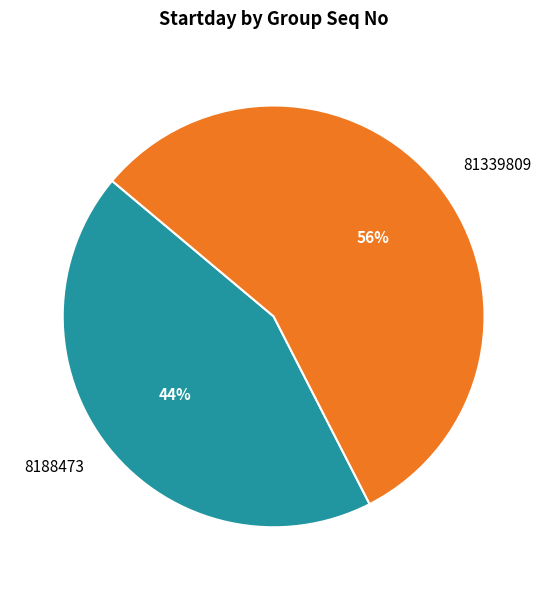

Combined, do 8188473 and 81339809 account for over 50%?

Yes